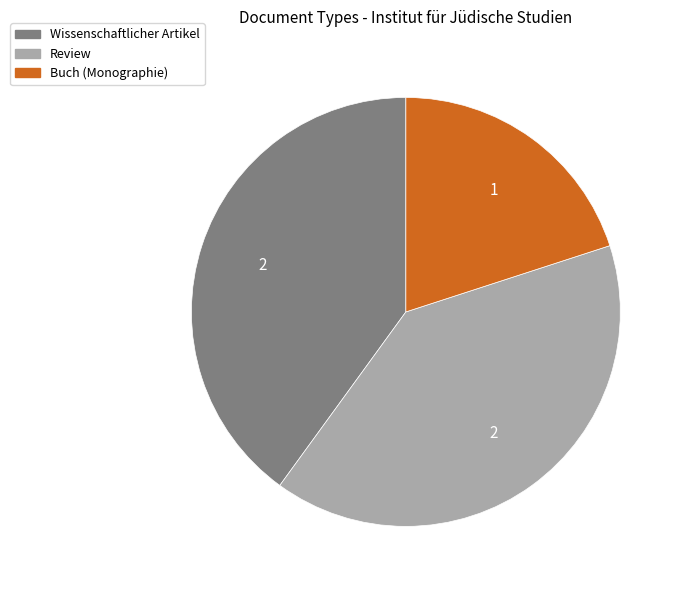

True or false: Review accounts for 40% of the total.

True